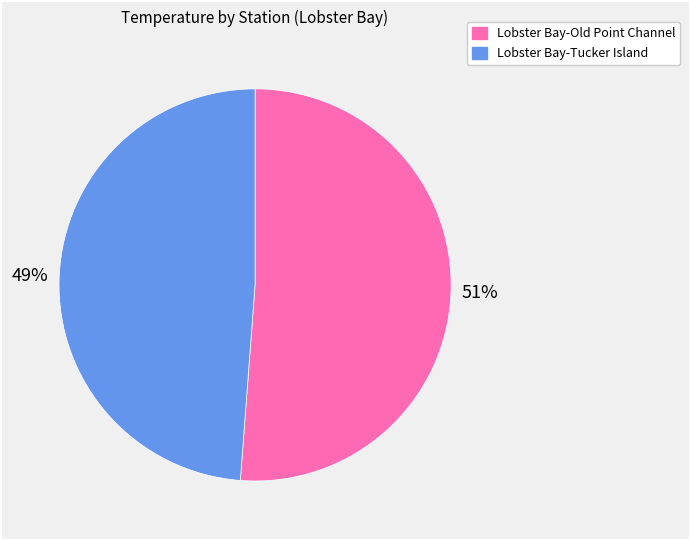

Which slice is the largest?

Lobster Bay-Old Point Channel